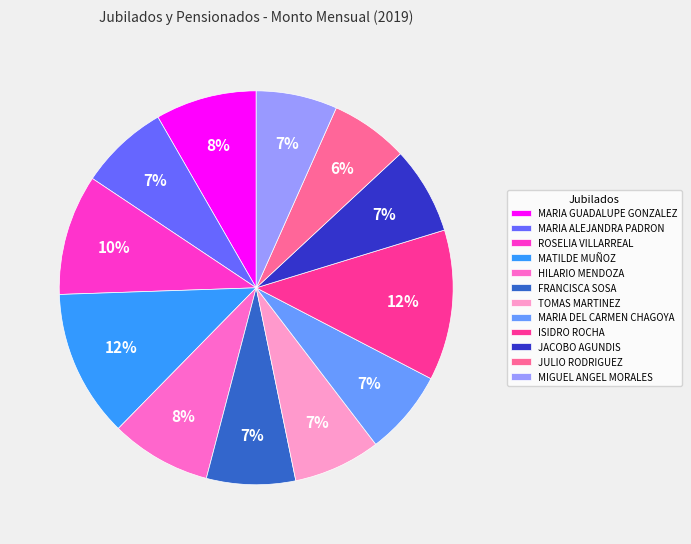

Count the number of slices in the pie.

12